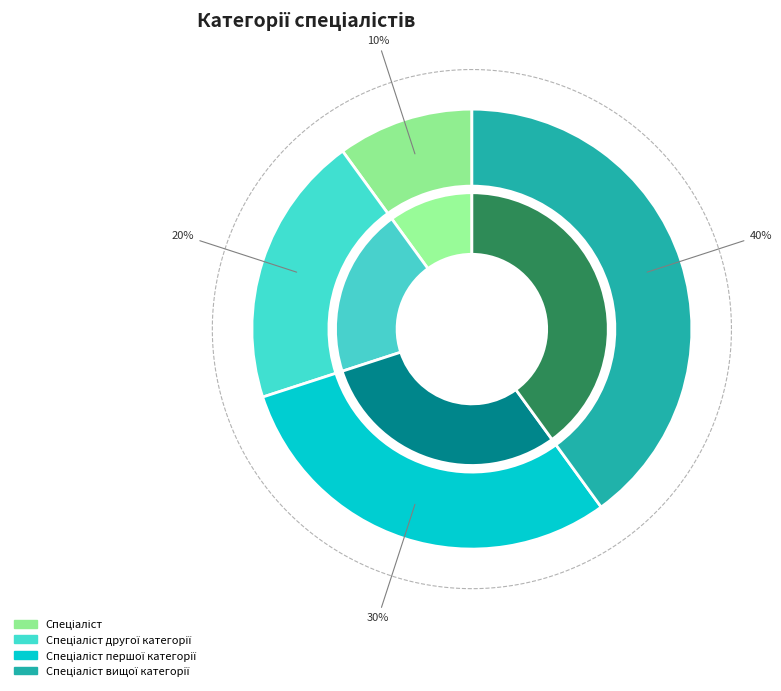

To the nearest percent, what is the difference between the Спеціаліст другої категорії and Спеціаліст slice percentages?

10%